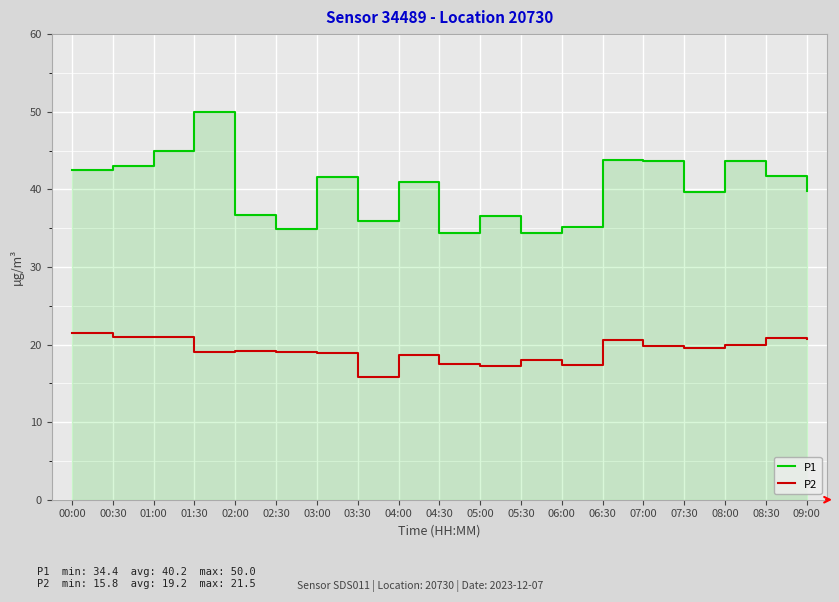

Reading left to right, transcribe all the data shown in this chart.

P1: 00:00=42.5	00:30=43.0	01:00=44.9	01:30=50.0	02:00=36.6	02:30=35.0	03:00=41.6	03:30=35.9	04:00=40.9	04:30=34.4	05:00=36.6	05:30=34.4	06:00=35.1	06:30=43.8	07:00=43.6	07:30=39.7	08:00=43.6	08:30=41.7	09:00=39.8
P2: 00:00=21.5	00:30=21.0	01:00=21.0	01:30=19.0	02:00=19.2	02:30=19.1	03:00=18.9	03:30=15.8	04:00=18.6	04:30=17.4	05:00=17.2	05:30=18.1	06:00=17.4	06:30=20.6	07:00=19.8	07:30=19.6	08:00=19.9	08:30=20.8	09:00=20.7